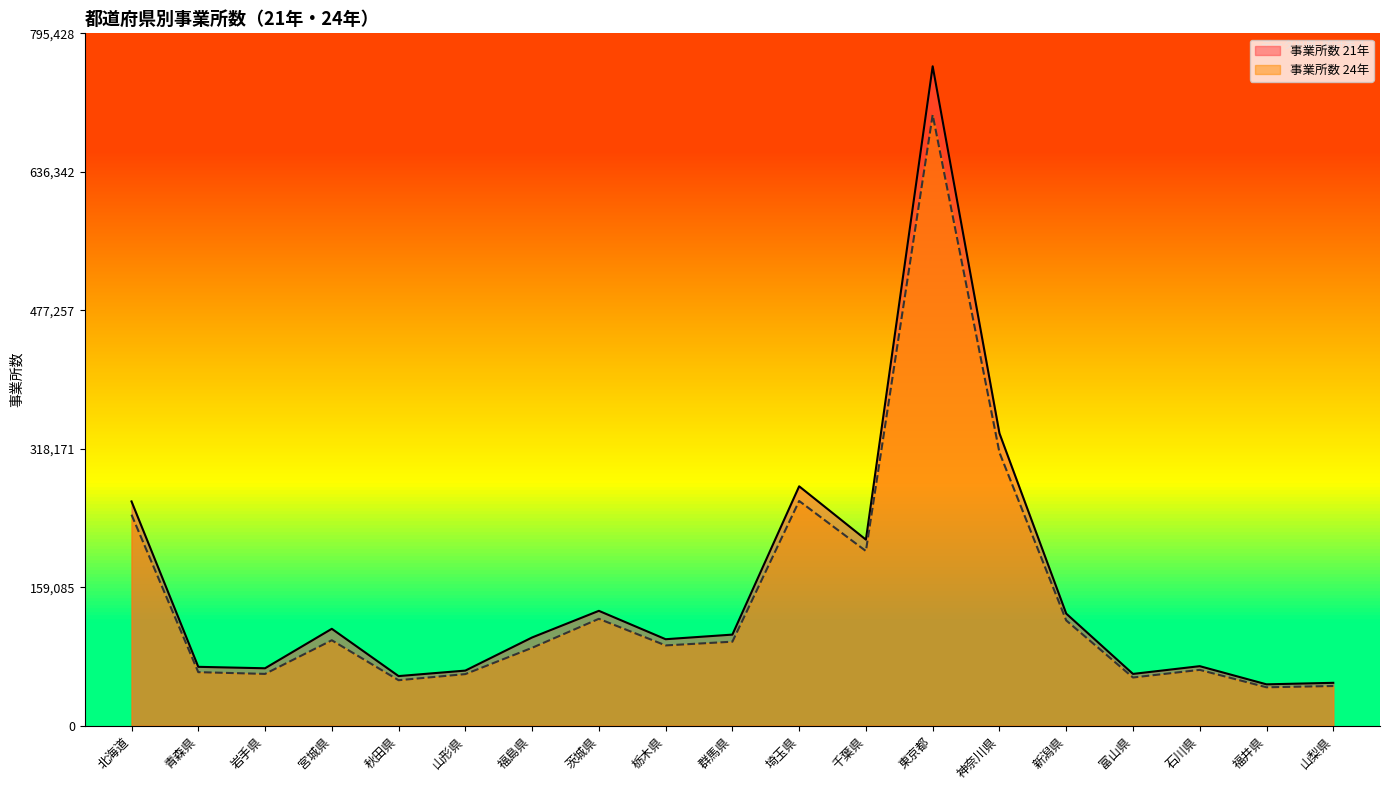

True or false: 事業所数 24年 and 事業所数 21年 intersect in this chart.

False